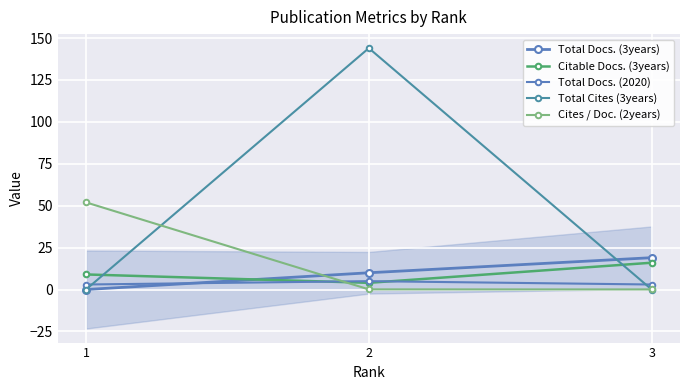

Where is Citable Docs. (3years) nearest to the value 10?

1